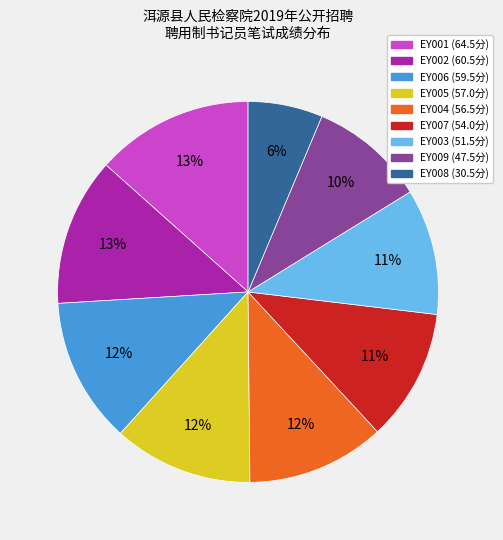

How many slices are in this pie chart?

9